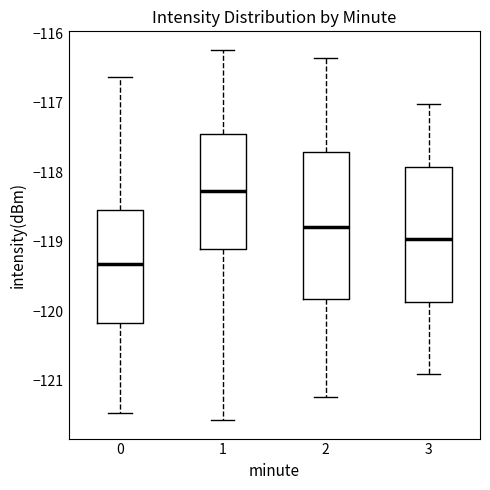

Reading left to right, read every box against the y-axis: the position of its median line, the range the box covers, and the ends of its whiskers. The values are not printed on the chart, so give them approximately, as read against the axis.

0: median -119.3, box -120.2 to -118.5, whiskers -121.5 to -116.6
1: median -118.3, box -119.1 to -117.4, whiskers -121.6 to -116.2
2: median -118.8, box -119.8 to -117.7, whiskers -121.2 to -116.3
3: median -119.0, box -119.9 to -117.9, whiskers -120.9 to -117.0